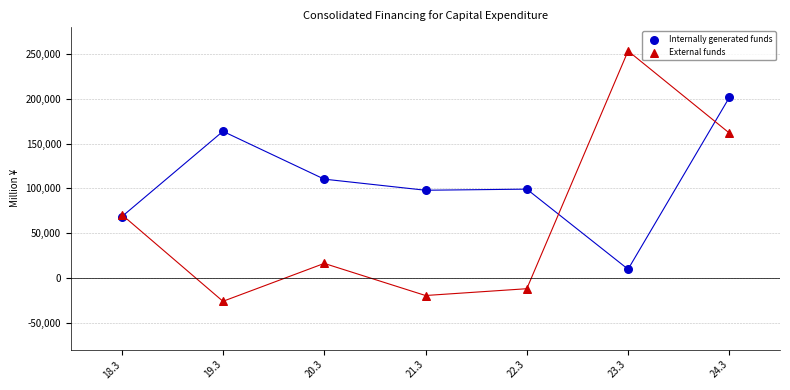

Which series contains the lowest Y value?

External funds